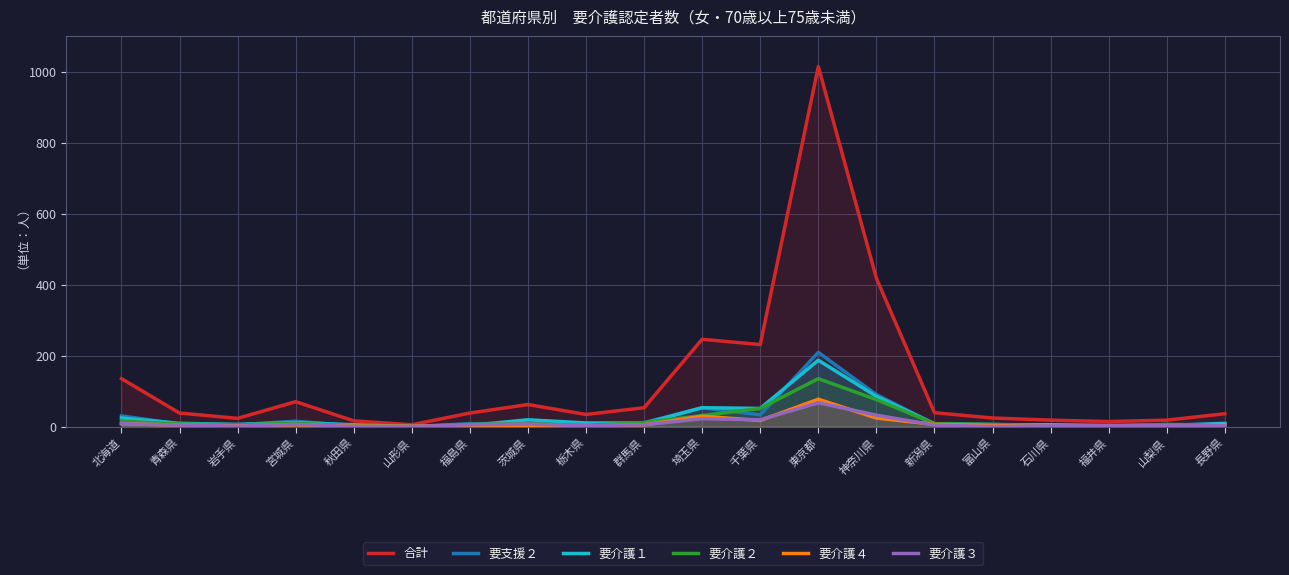

How many lines are shown in the chart?

6